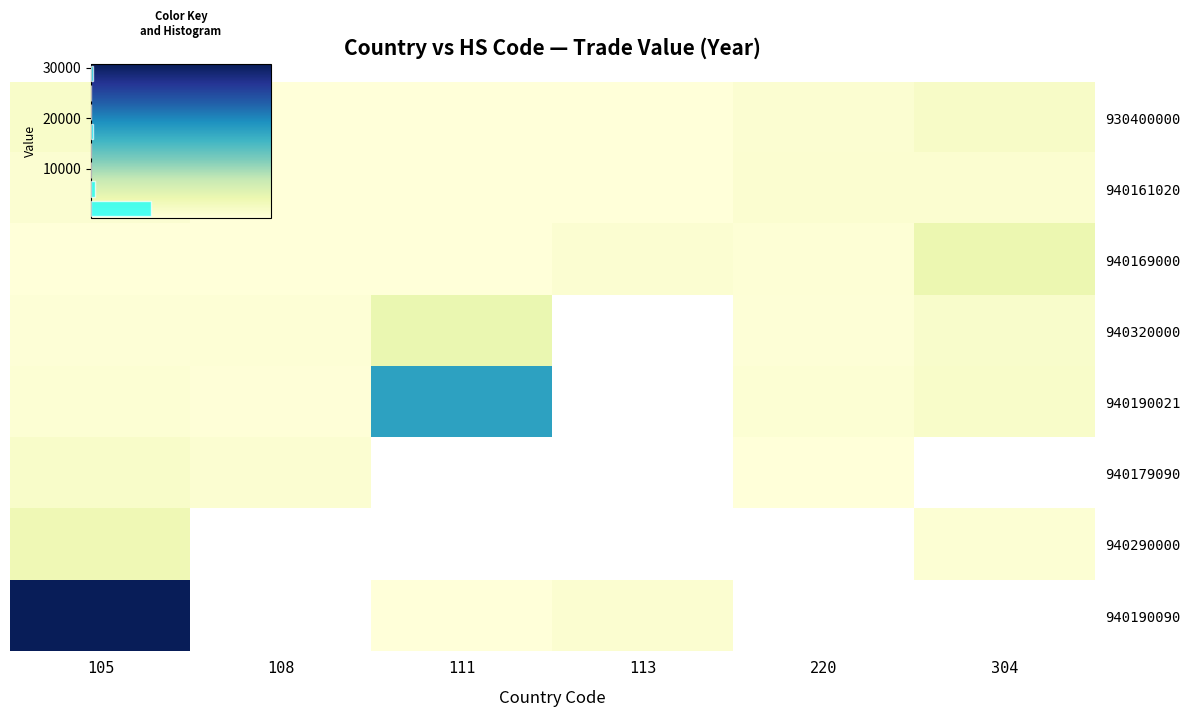

At which label is 930400000 closest to 1067?

220